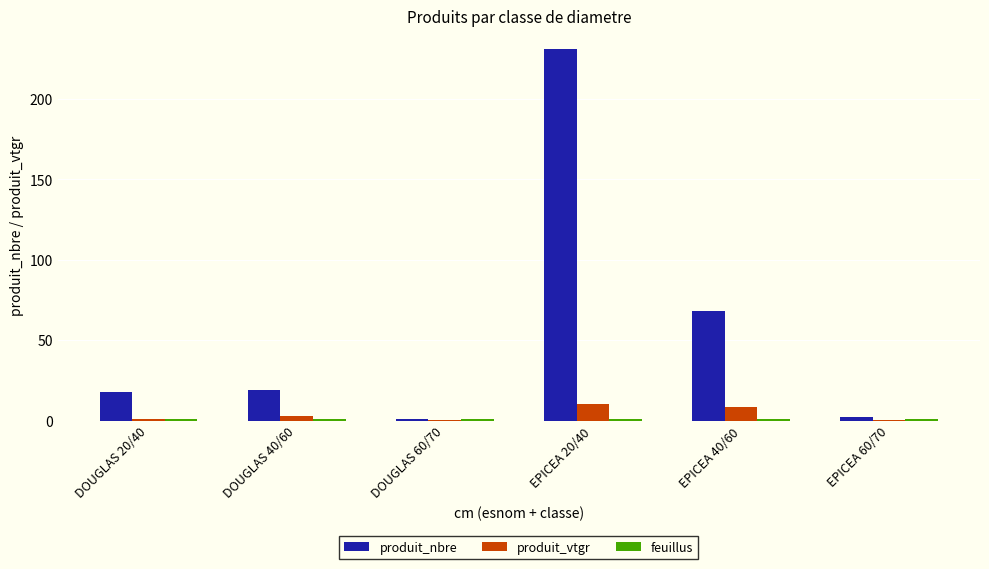

At which category does the chart reach its peak across all series?

EPICEA 20/40